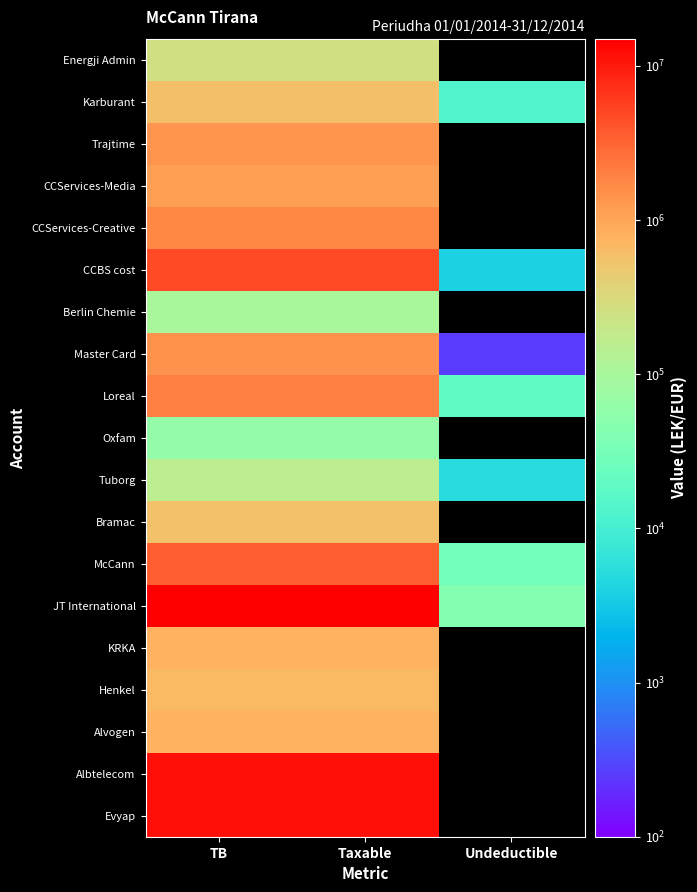

At how many categories does at least one series exceed 12193238?

2